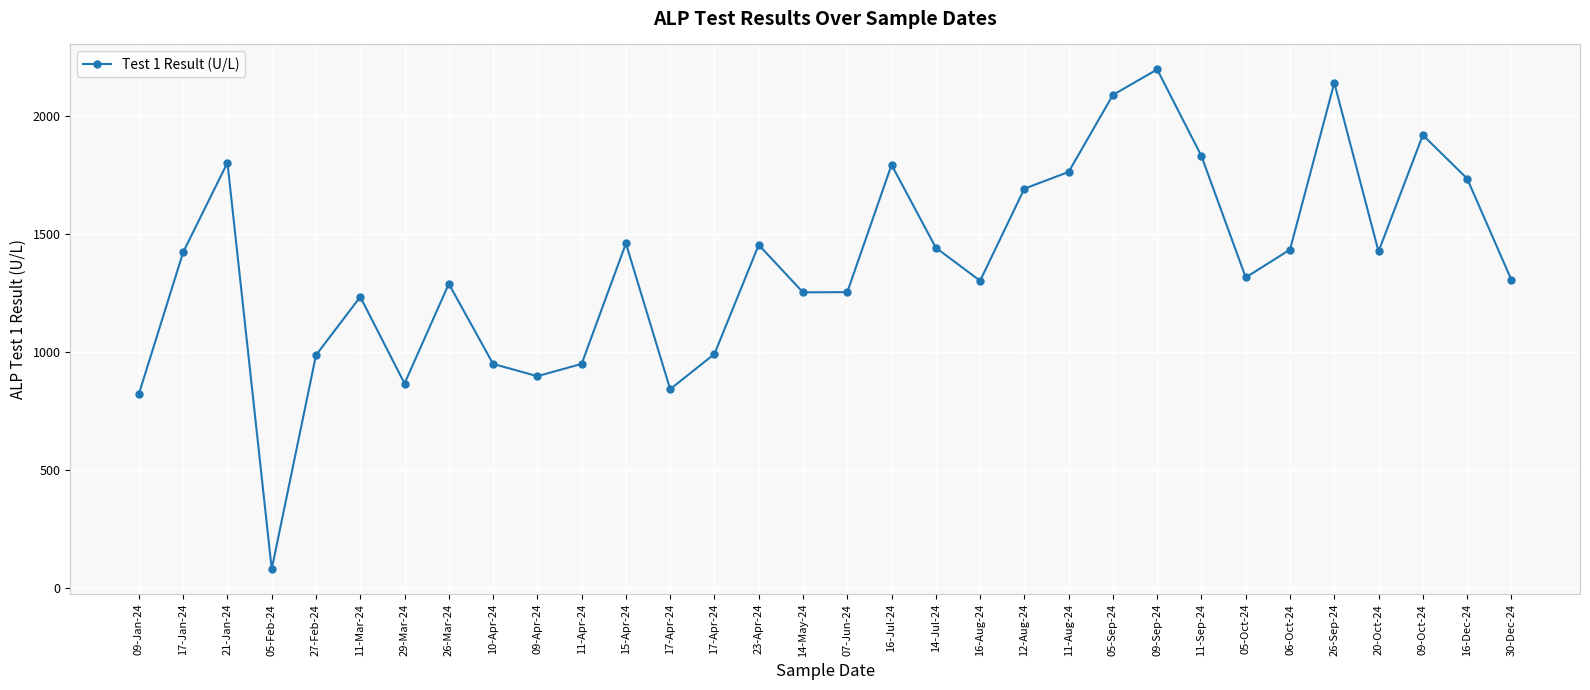

How many lines are shown in the chart?

1